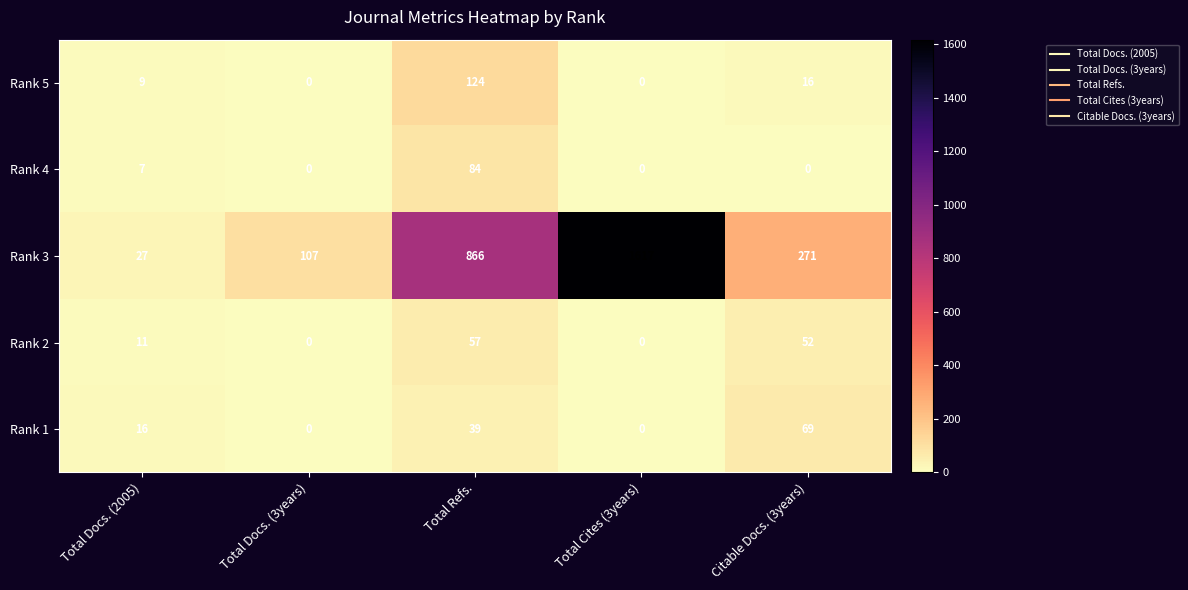

Rank the series by their maximum value, from lowest to highest.

Rank 2, Rank 1, Rank 4, Rank 5, Rank 3